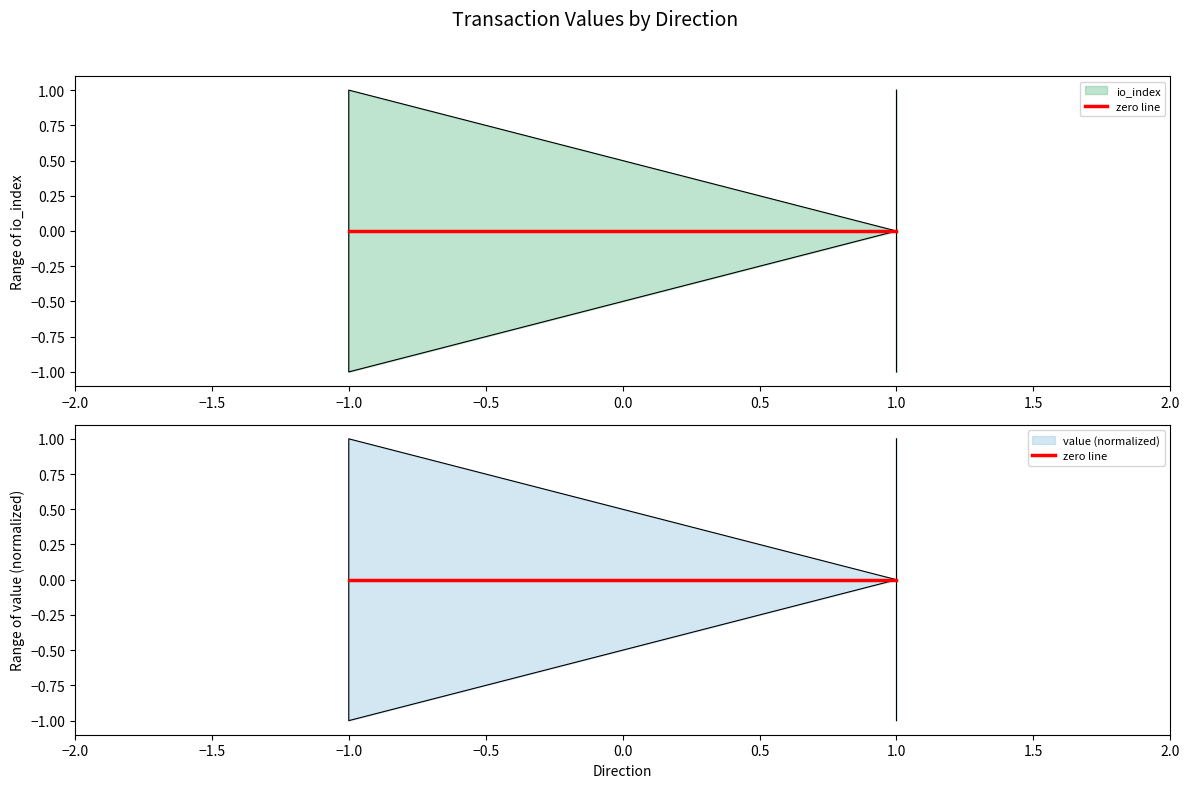

Which series changed the most between 1 and 1?

io_index